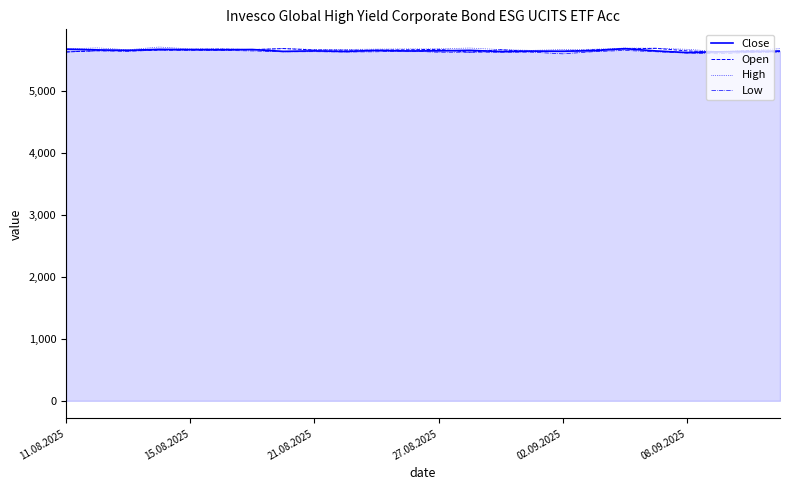

What is the minimum value shown in the chart?

5594